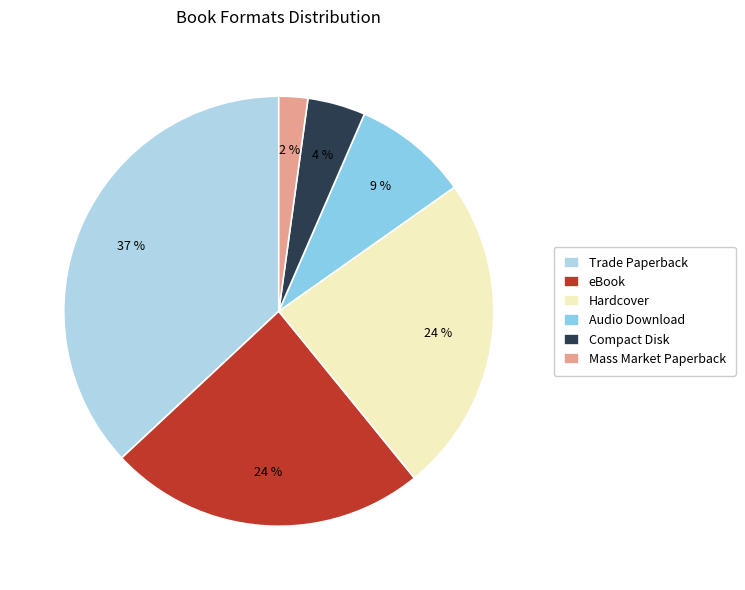

How many segments does this pie chart have?

6